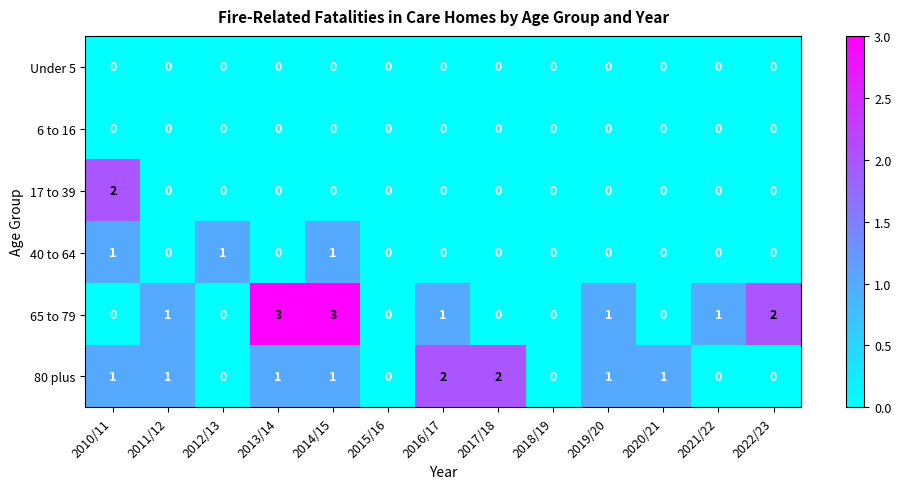

Which series has the largest total across all categories?

65 to 79